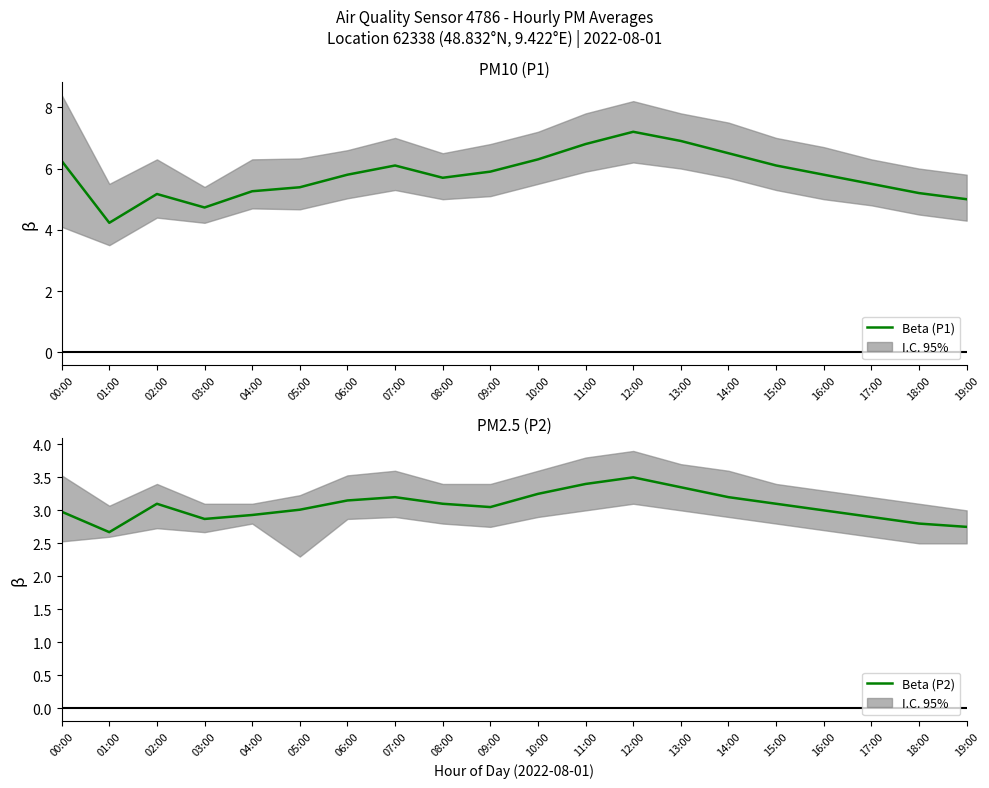

What is the approximate value of Beta (P1) at 11:00?

6.8